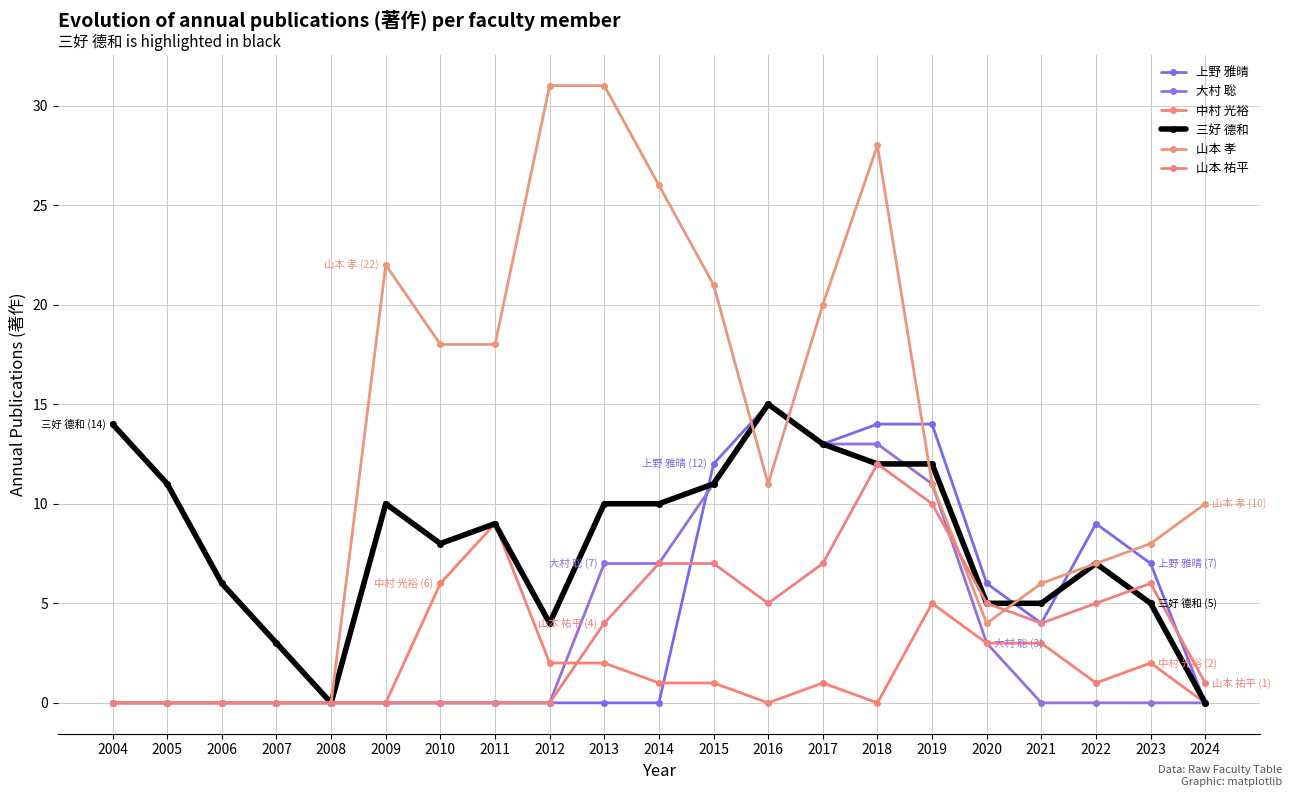

How many lines are shown in the chart?

6